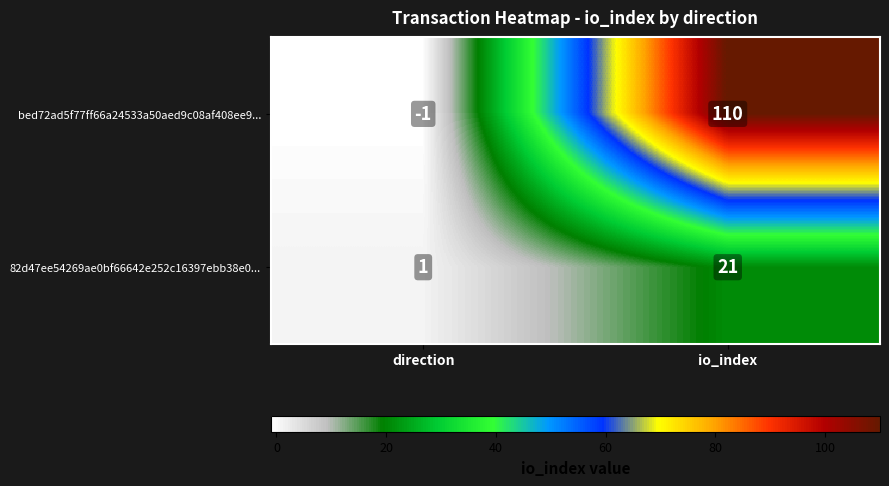

The value of 82d47ee54269ae0bf66642e252c16397ebb38e0... at io_index is 21. True or false?

True